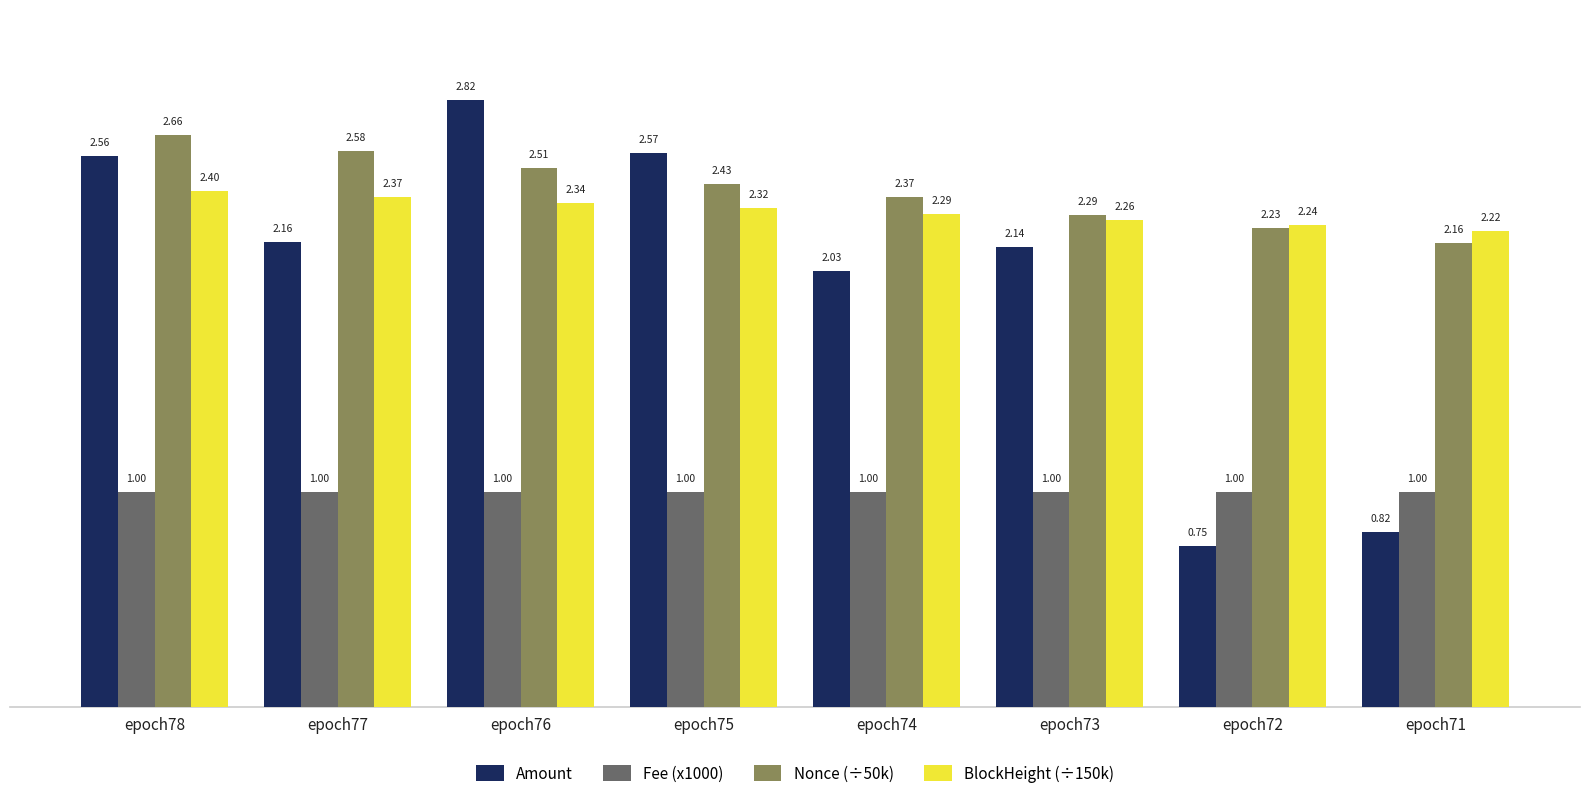

The value of BlockHeight (÷150k) at epoch75 is 2.3. True or false?

True